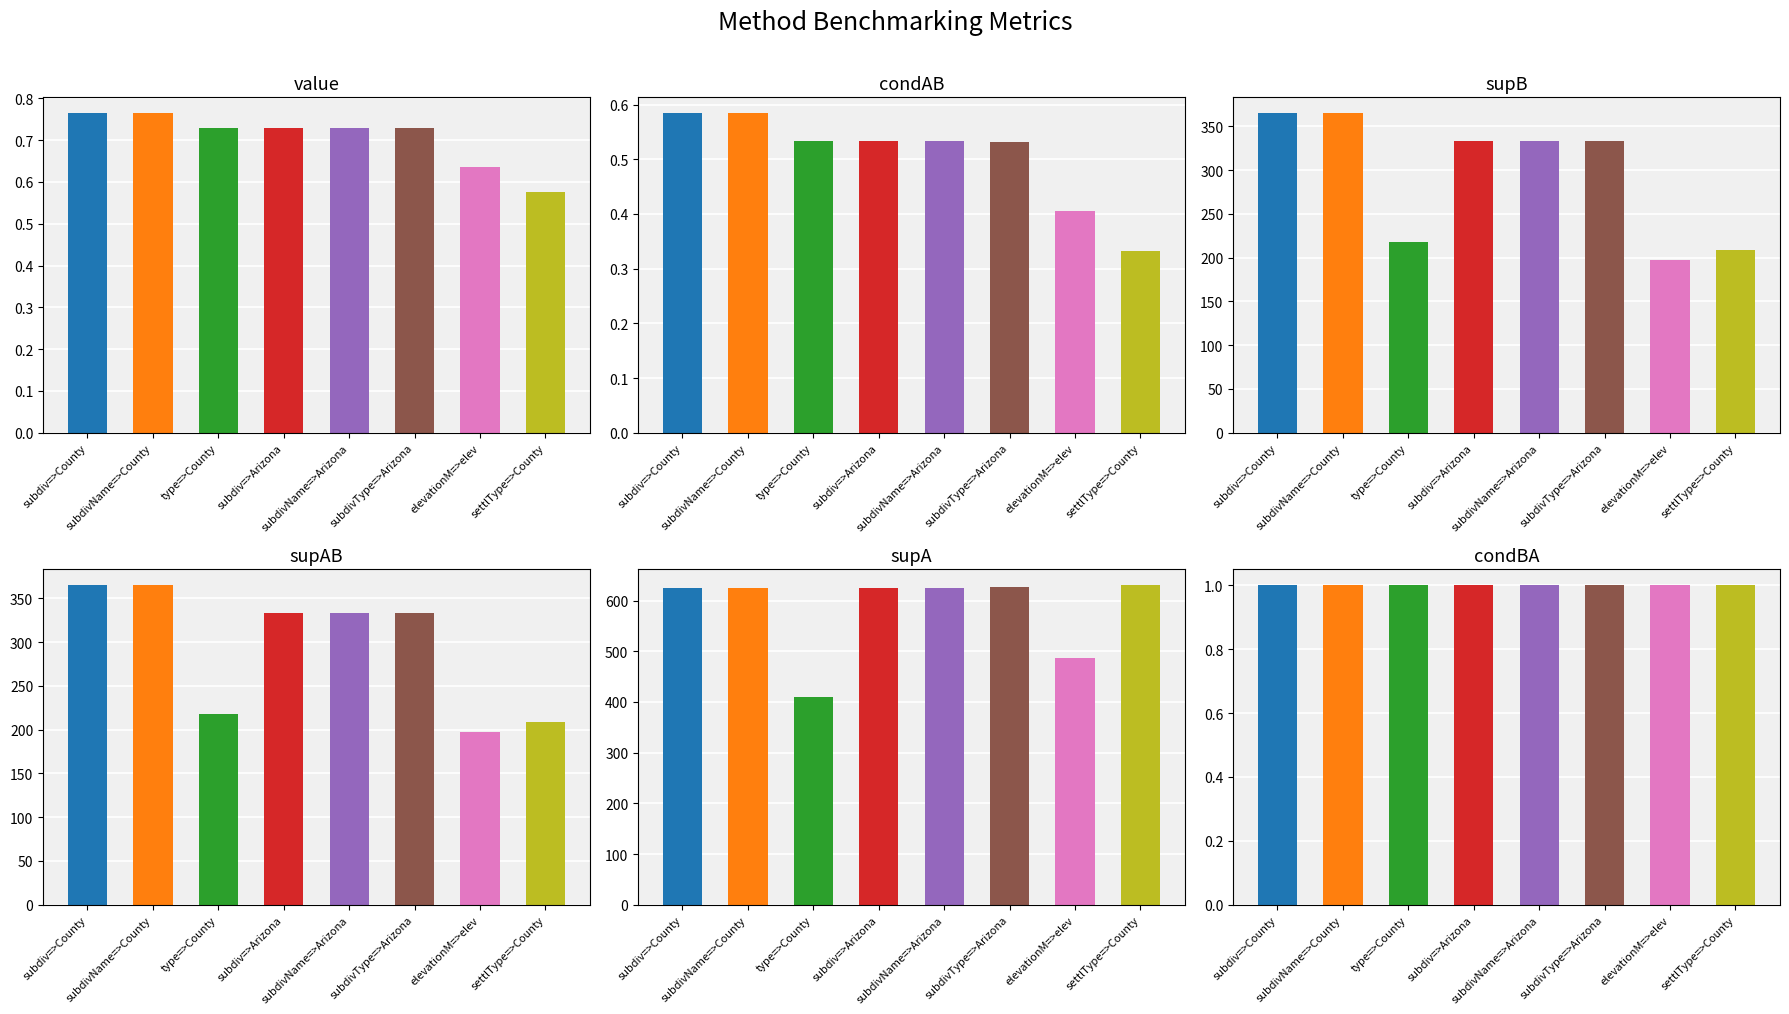

What is the difference between the maximum and second lowest values in the value series?

0.1